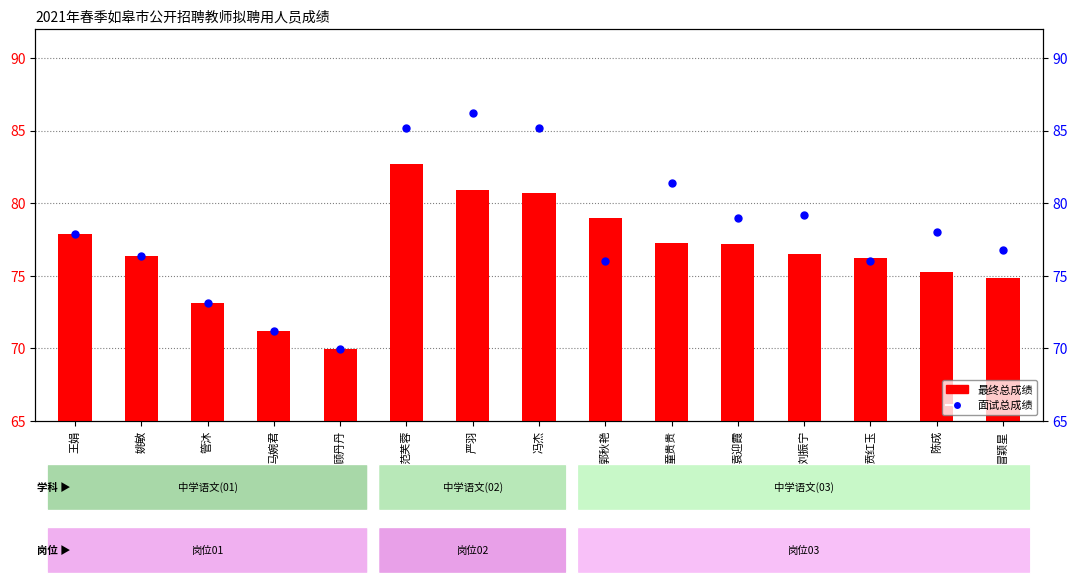

Which series contains the lowest Y value?

最终总成绩